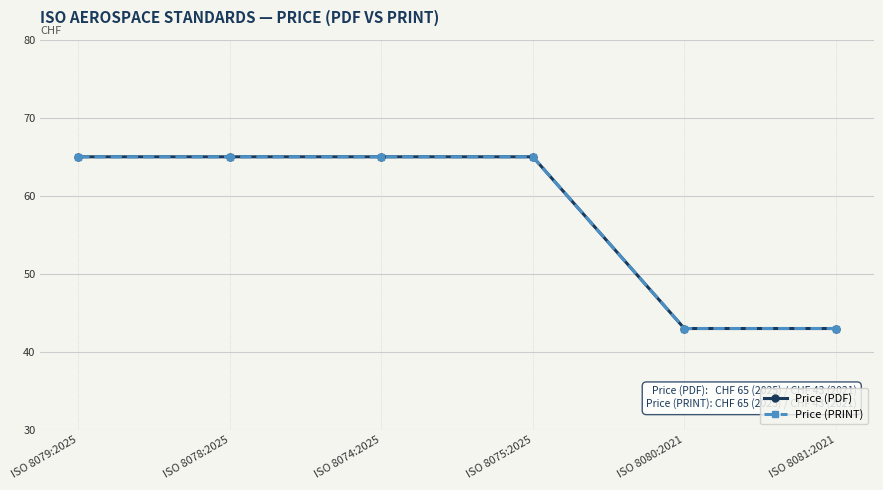

What is the sum of all Price (PRINT) values?

346